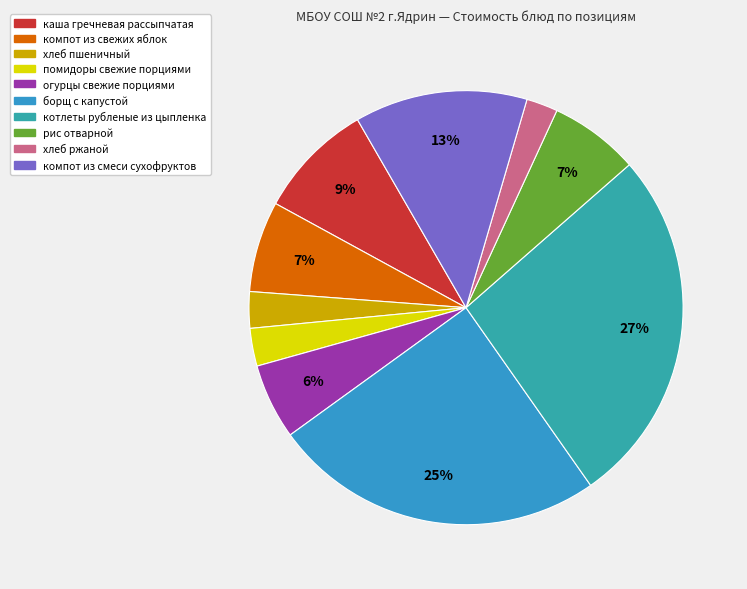

What is the smallest slice in the pie chart?

хлеб ржаной